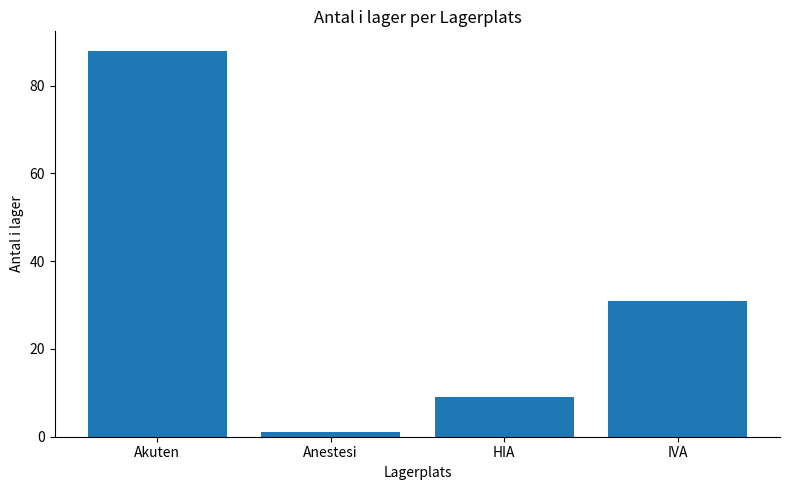

At which label is the value closest to 44?

IVA